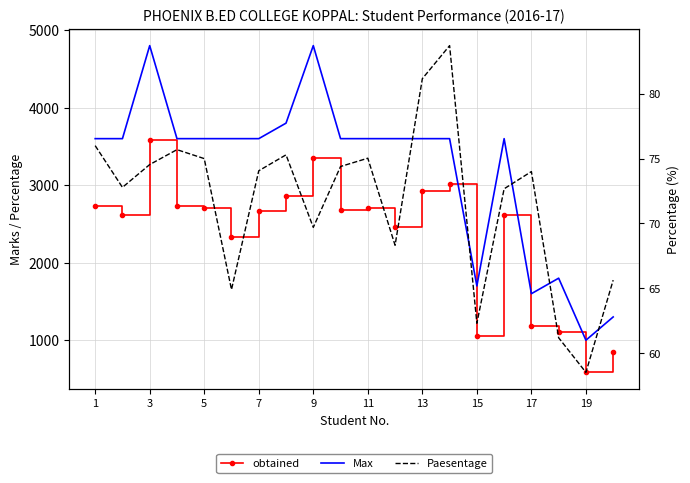

What is the value of the Paesentage point at the 4th from the left?

75.7